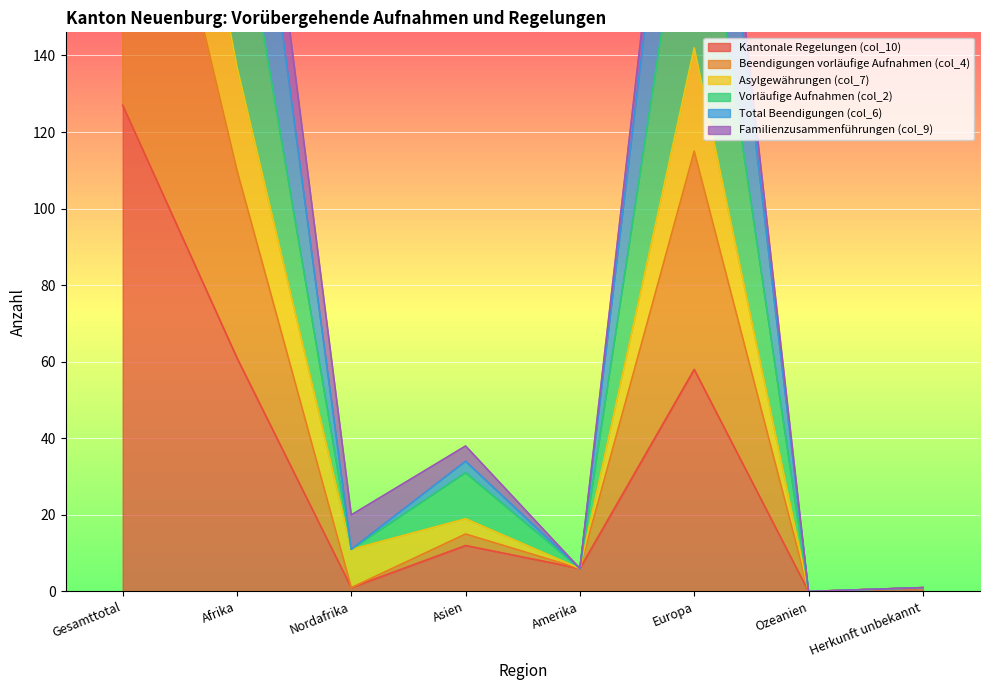

Is it true that Kantonale Regelungen (col_10) equals 61 at Afrika?

True